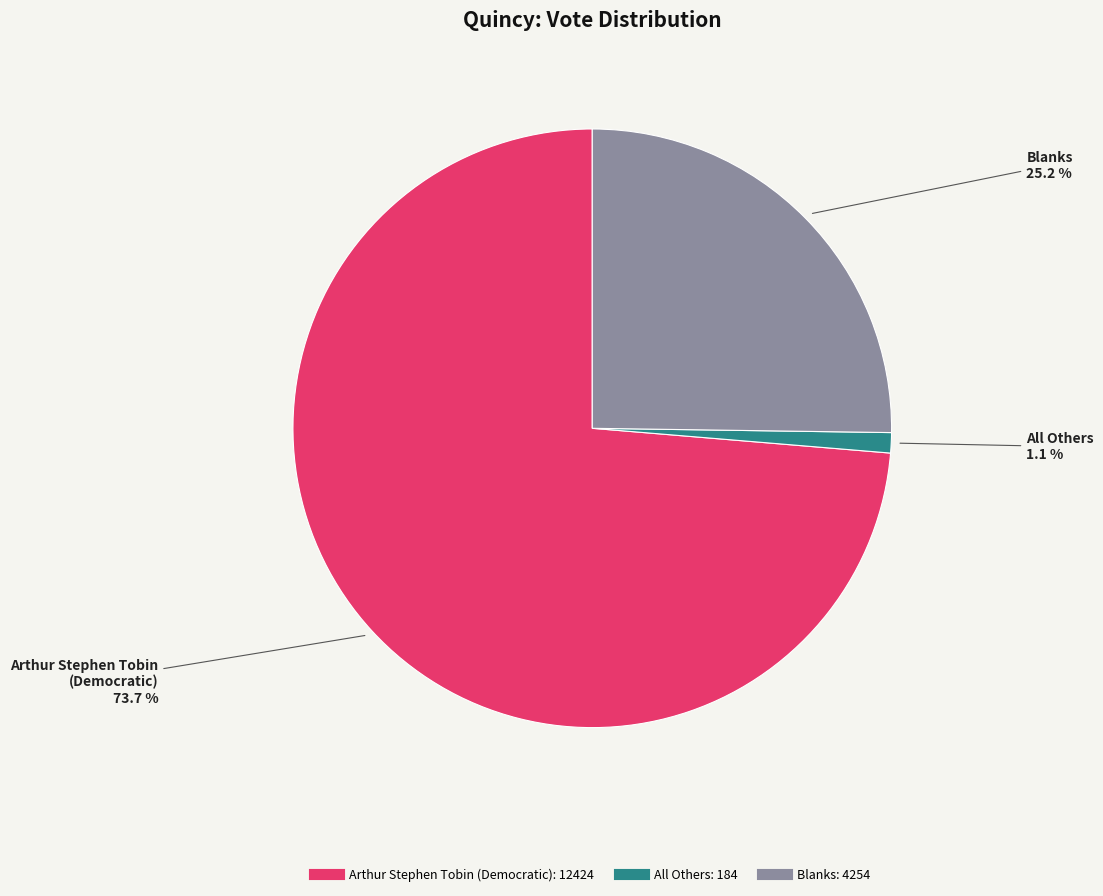

To the nearest percent, what is the average slice percentage?

33%